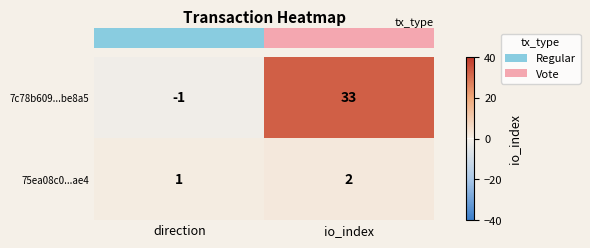

Where is 75ea08c0...ae4 nearest to the value 1?

direction